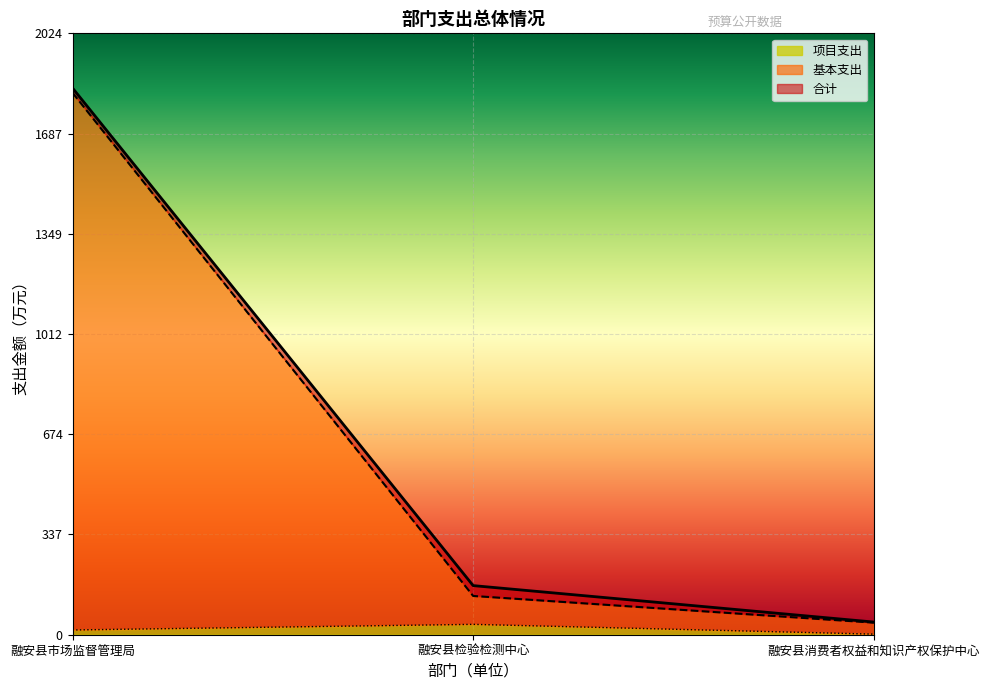

What is the spread (max minus min) of values at 融安县检验检测中心?

130.5